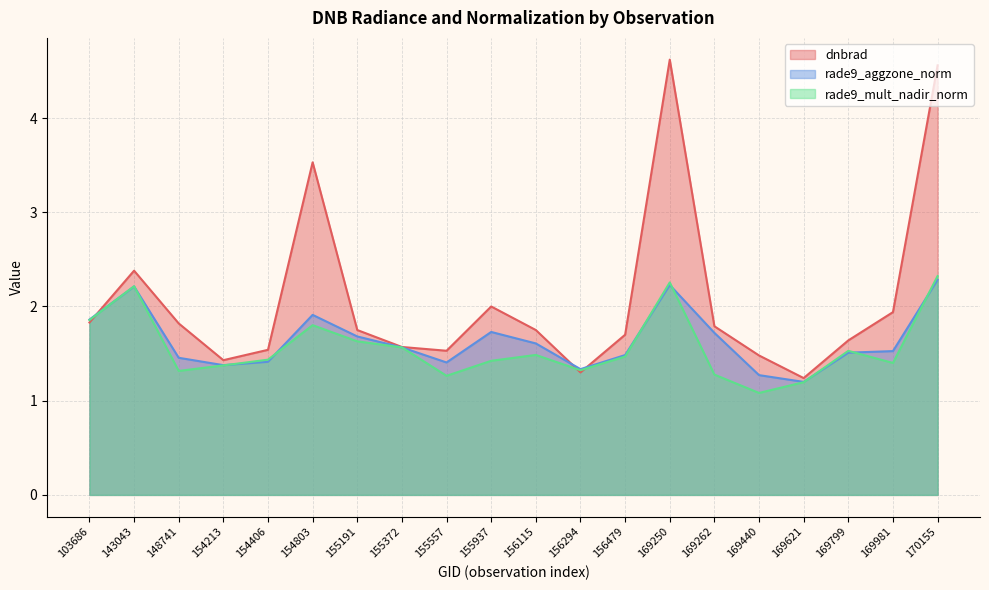

What is the difference between the maximum and minimum values in the dnbrad series?

3.4